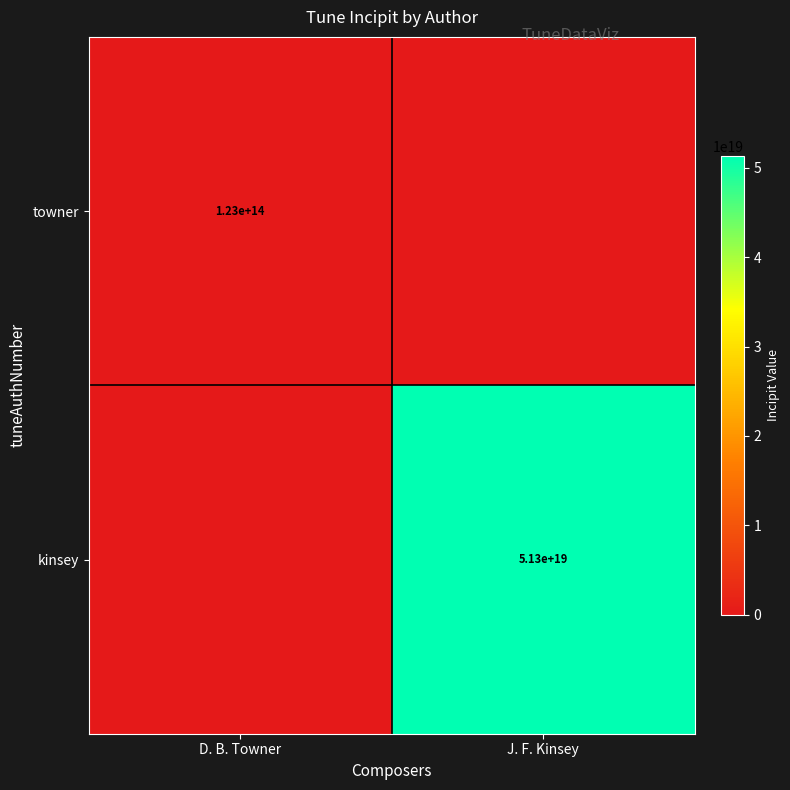

Is it true that towner equals 186049178103600 at D. B. Towner?

False